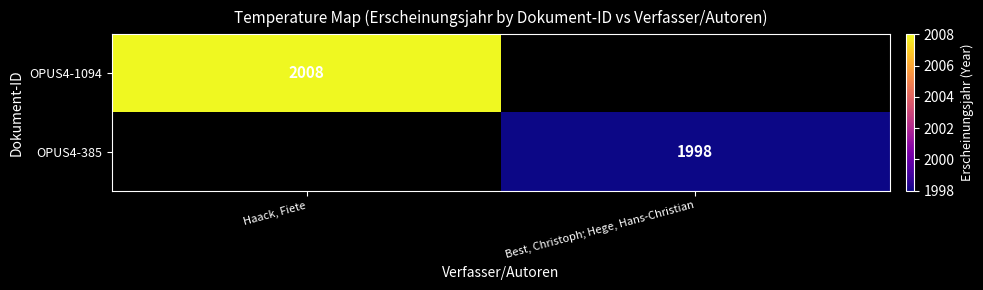

Is the value of OPUS4-1094 at Haack, Fiete greater than the value of OPUS4-385 at Best, Christoph; Hege, Hans-Christian?

Yes